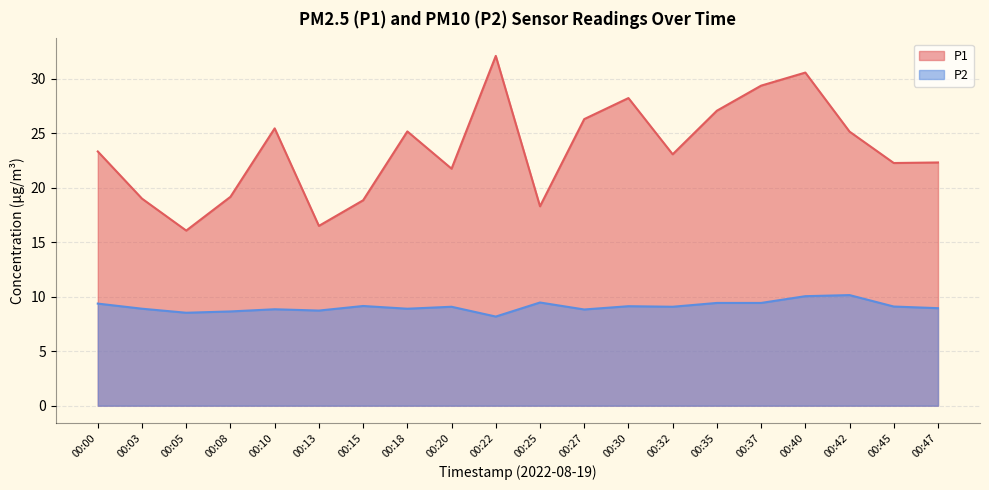

Is the value of P2 at 00:18 greater than the value of P1 at 00:00?

No